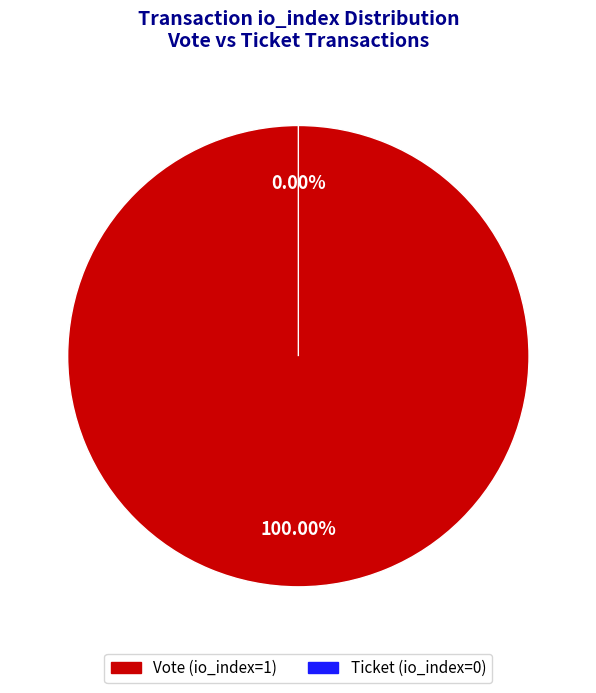

Combined, do Ticket (io_index=0) and Vote (io_index=1) account for over 50%?

Yes